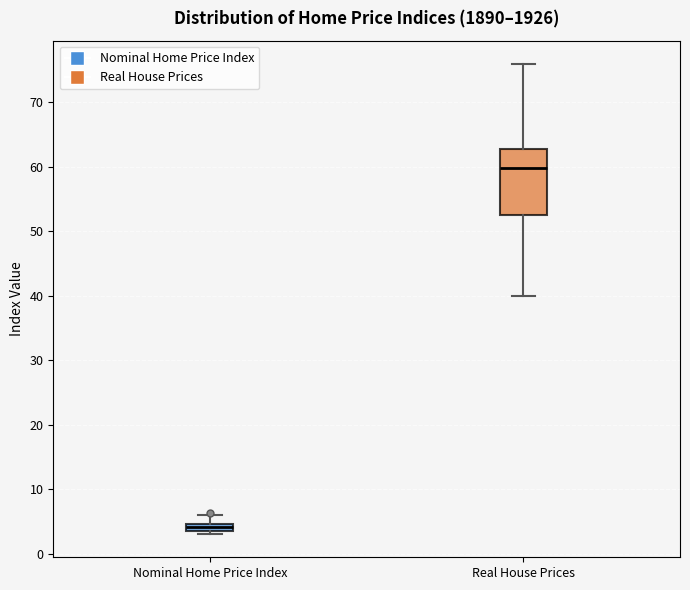

Where does the lower whisker of the box for Real House Prices end on the y-axis? The values are not printed on the chart, so give them approximately, as read against the axis.

40